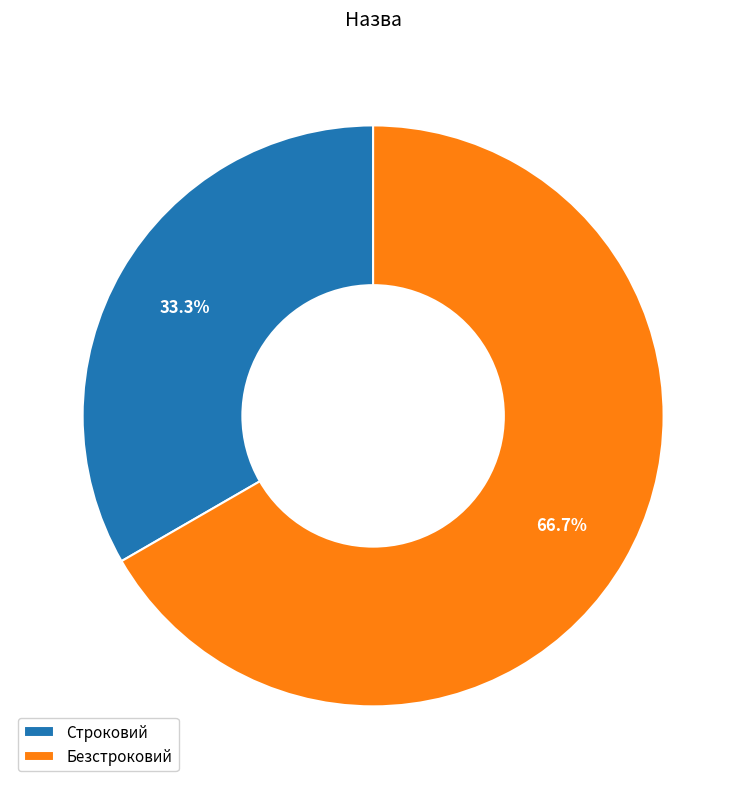

Is it true that Строковий is 42% of the pie?

False